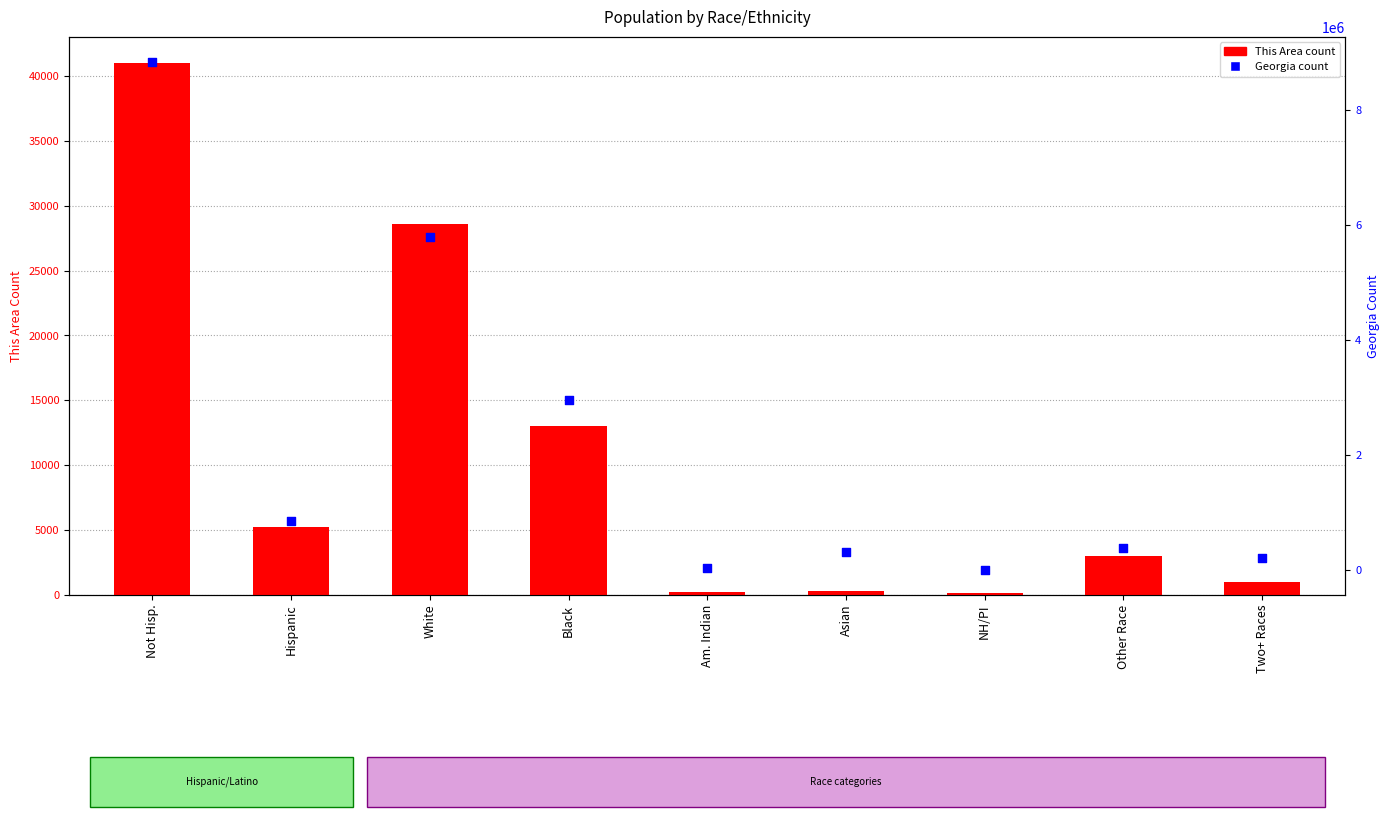

What are all the series names shown in the legend?

This Area count, Georgia count